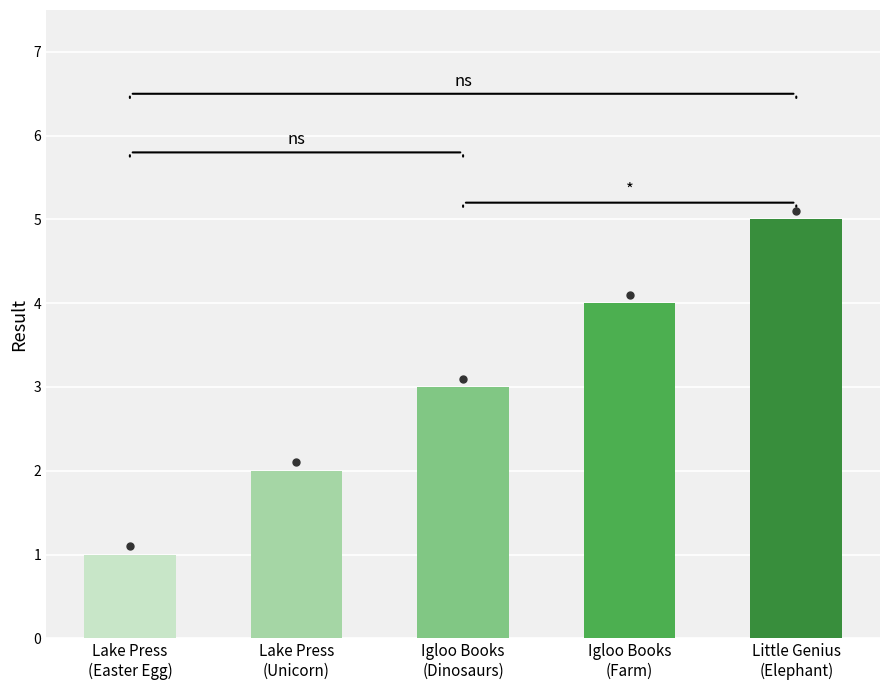

What is the difference between the maximum and minimum values?

4